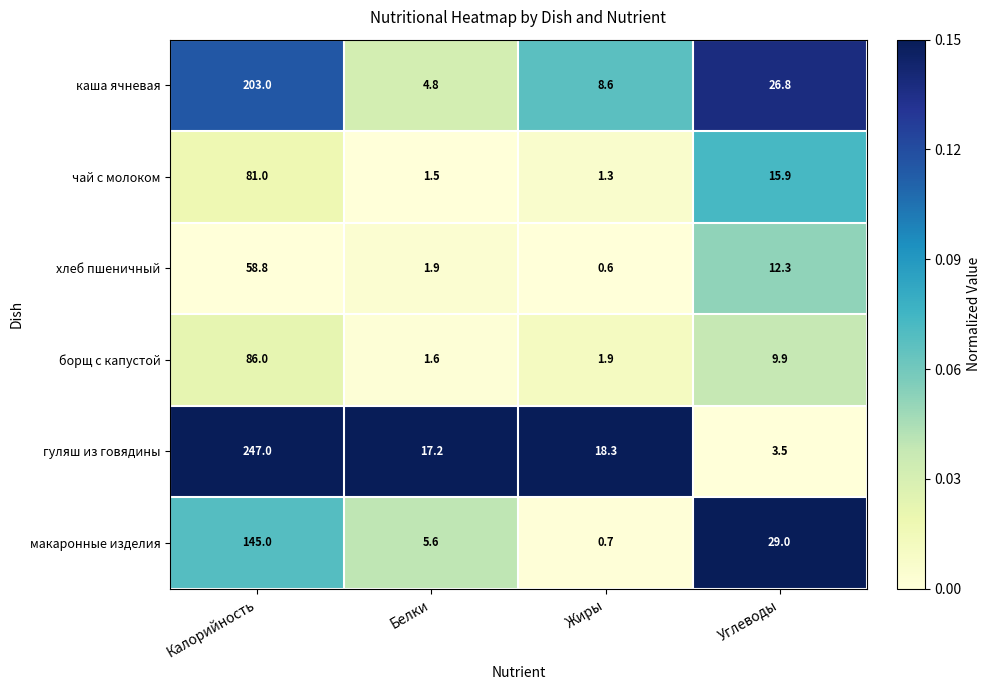

Reading right to left, list all the values displayed in this chart.

каша ячневая: 26.8	8.6	4.8	203.0
чай с молоком: 15.9	1.3	1.5	81.0
хлеб пшеничный: 12.3	0.6	1.9	58.8
борщ с капустой: 9.9	1.9	1.6	86.0
гуляш из говядины: 3.5	18.3	17.2	247.0
макаронные изделия: 29.0	0.7	5.6	145.0